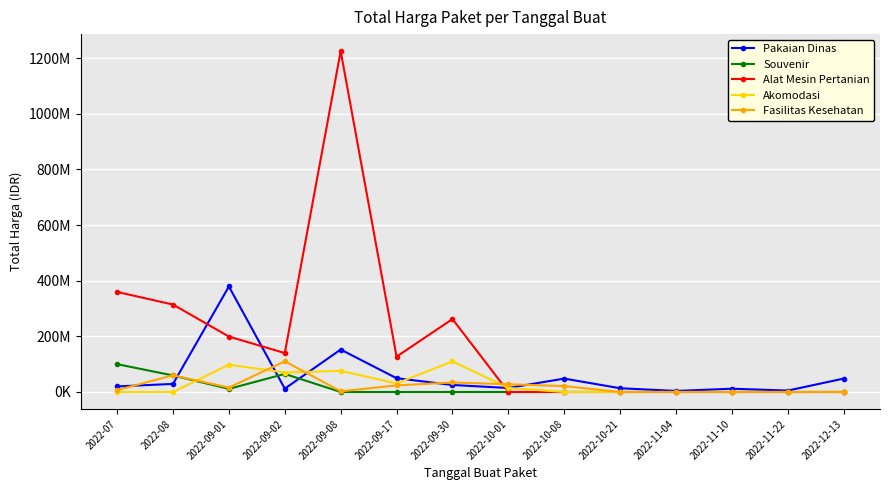

Is the value of Akomodasi at 2022-11-10 greater than the value of Souvenir at 2022-07?

No